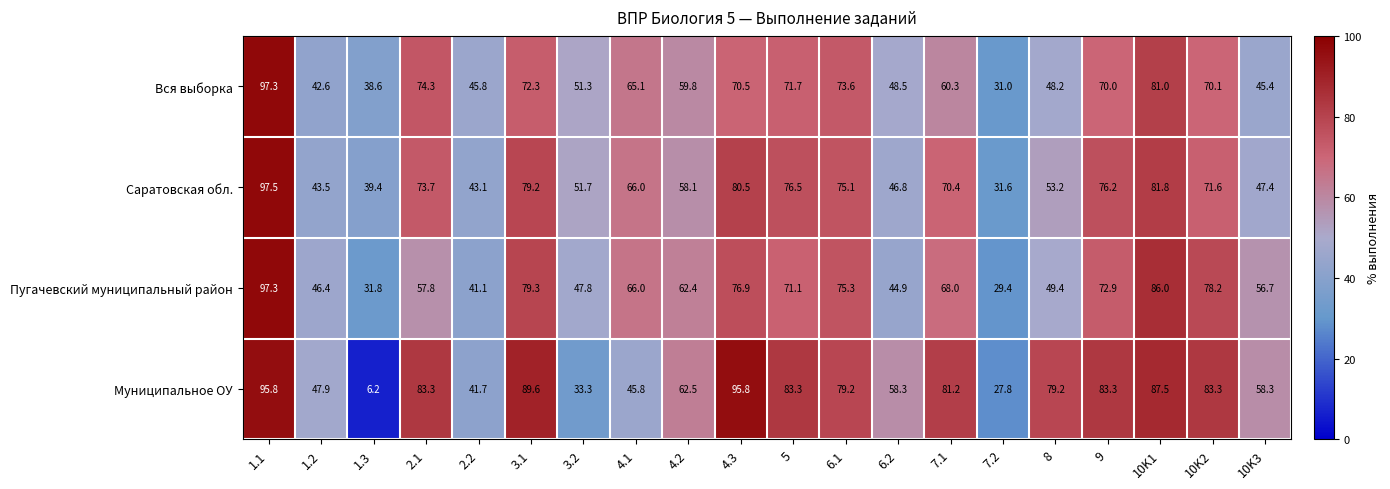

Which series has the largest total across all categories?

Муниципальное ОУ